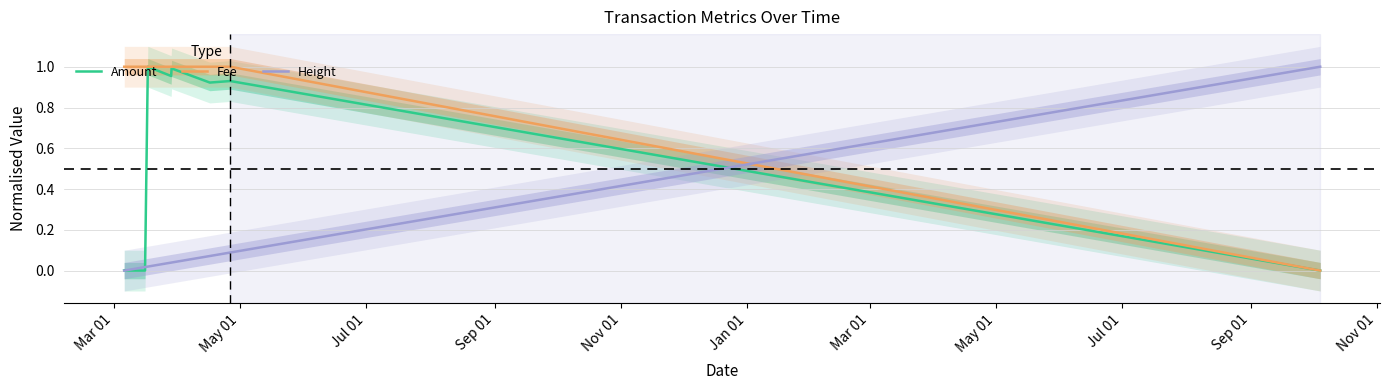

True or false: Fee and Amount cross at least once.

True